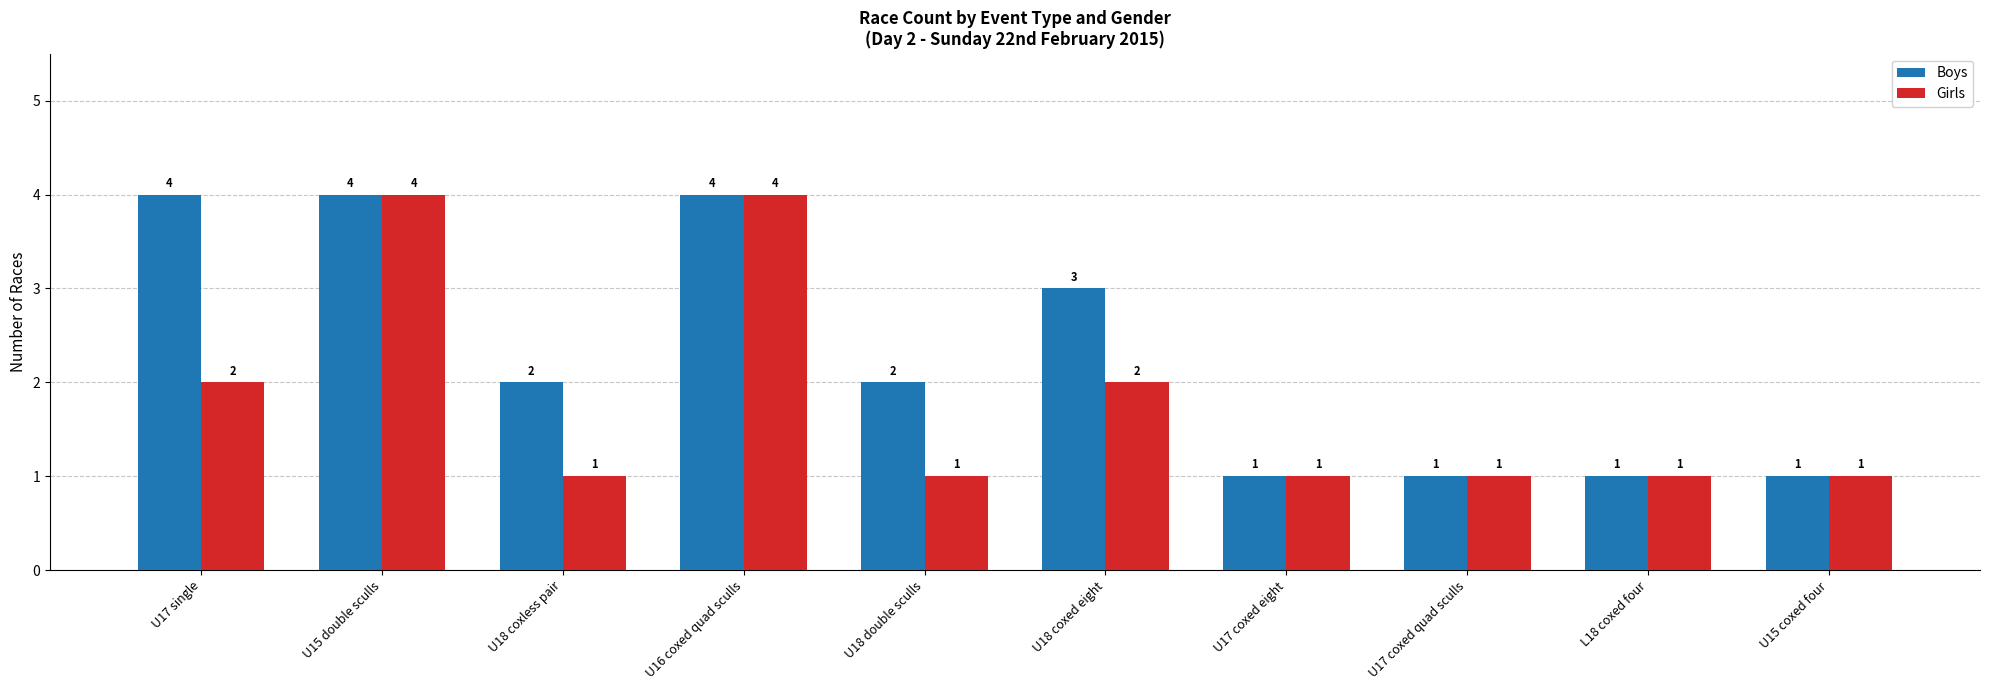

Is the value of Girls at L18 coxed four greater than the value of Boys at U18 coxless pair?

No